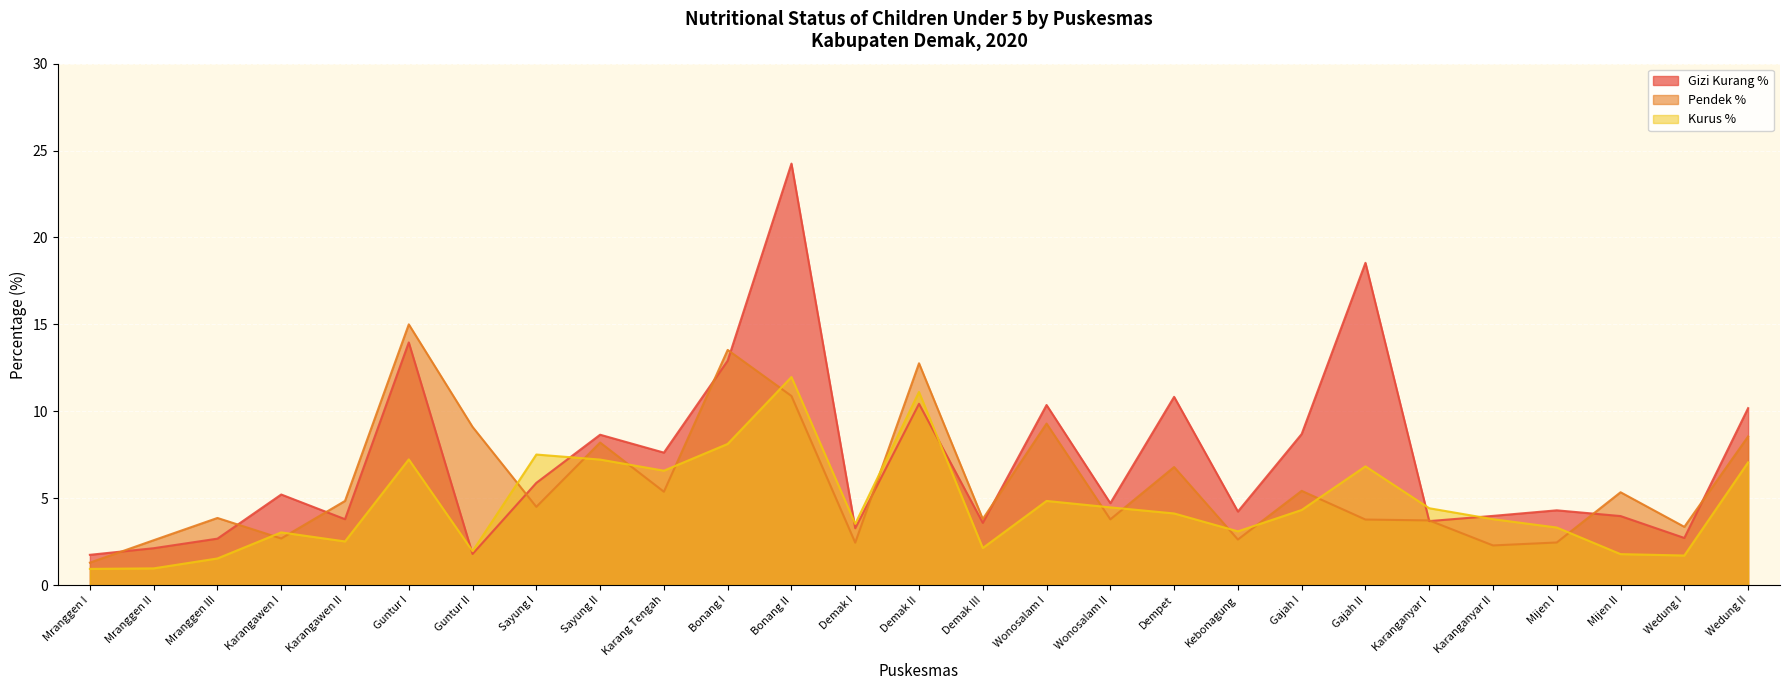

Reading left to right, what are all the values shown in this chart?

Gizi Kurang %: 1.7	2.1	2.7	5.2	3.8	14.0	1.8	5.9	8.7	7.6	12.9	24.2	3.3	10.4	3.6	10.4	4.7	10.8	4.2	8.7	18.5	3.7	4.0	4.3	4.0	2.7	10.2
Pendek %: 1.3	2.6	3.9	2.7	4.8	15.0	9.1	4.5	8.2	5.4	13.5	10.9	2.4	12.8	3.8	9.3	3.8	6.8	2.6	5.4	3.8	3.7	2.3	2.5	5.3	3.4	8.6
Kurus %: 0.9	1.0	1.5	3.0	2.5	7.2	1.9	7.5	7.2	6.6	8.1	12.0	3.5	11.1	2.1	4.8	4.5	4.1	3.1	4.3	6.8	4.4	3.8	3.3	1.8	1.7	7.1